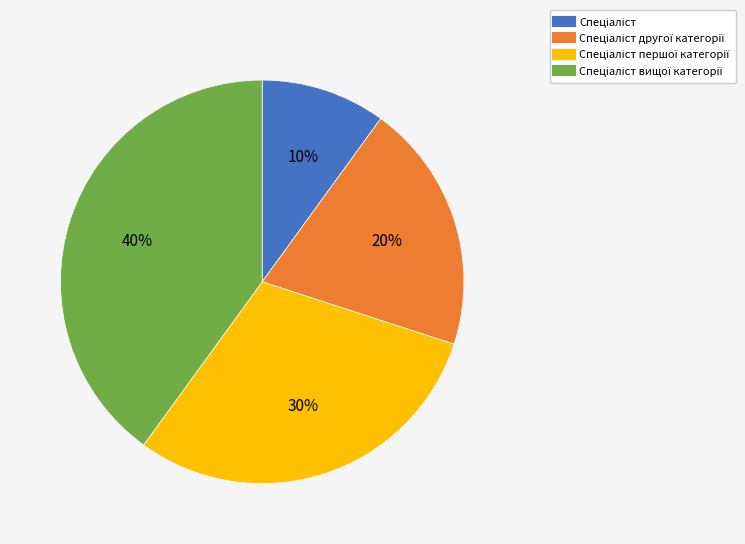

Is there any slice that represents more than half of the pie?

No